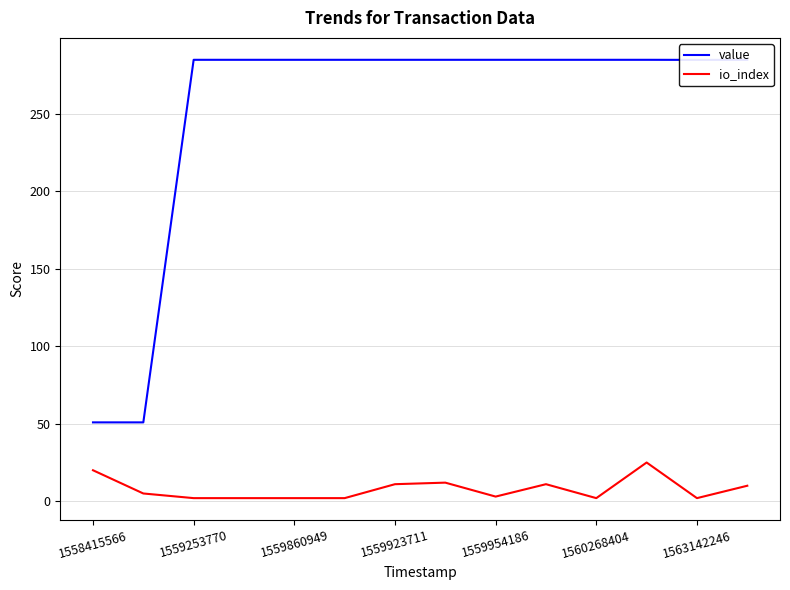

What is the difference between the maximum and second lowest values in the value series?

234.0